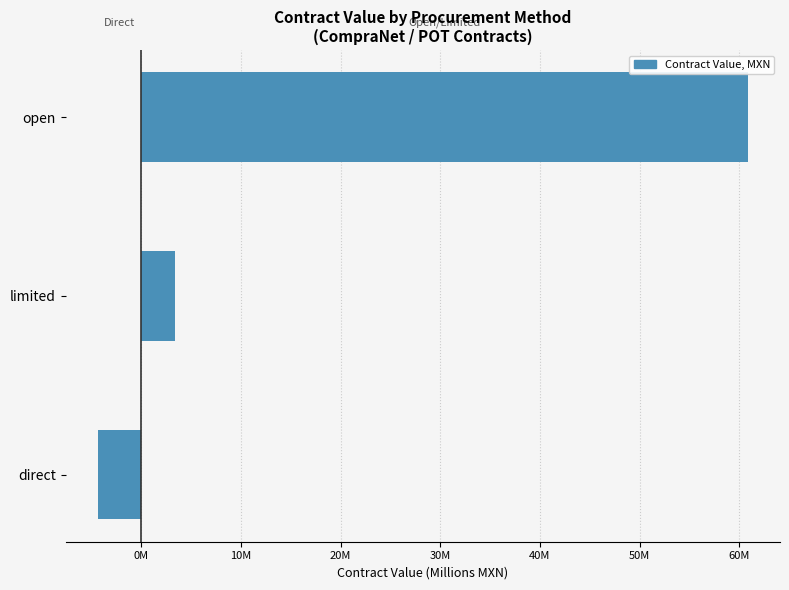

How many values in open/limited are above zero?

2